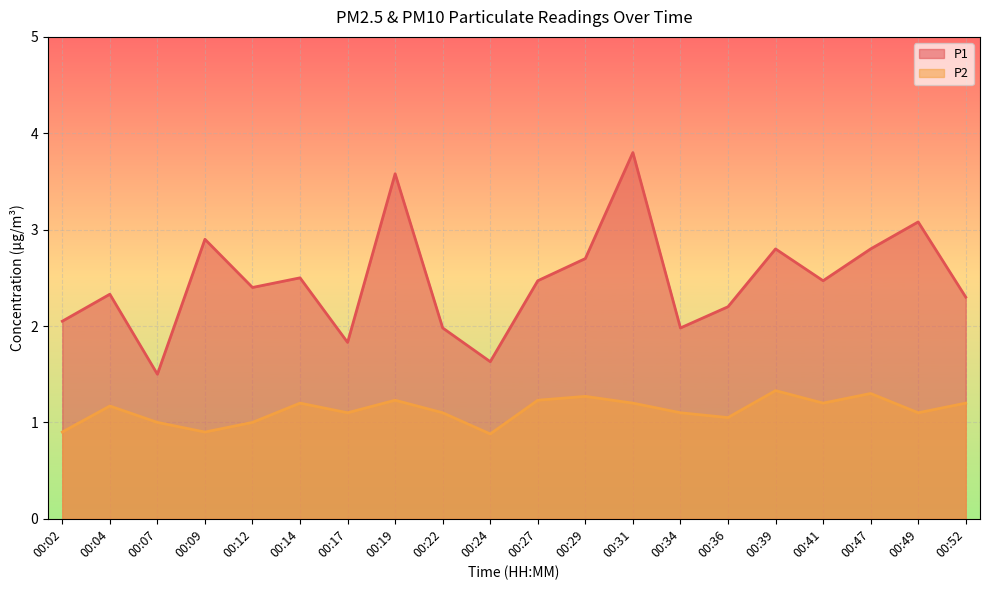

What is the value of the P1 point at the 18th from the left?

2.8